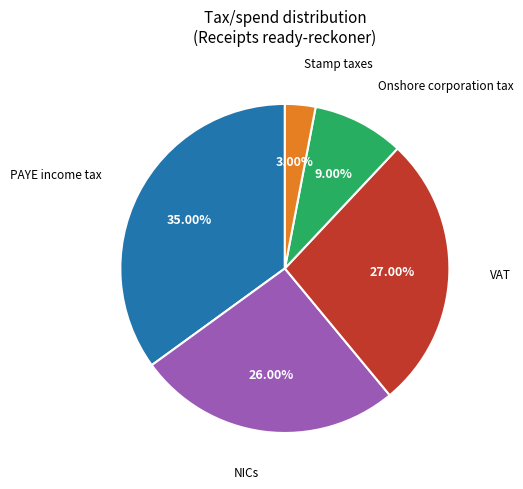

Is there any slice that represents more than half of the pie?

No